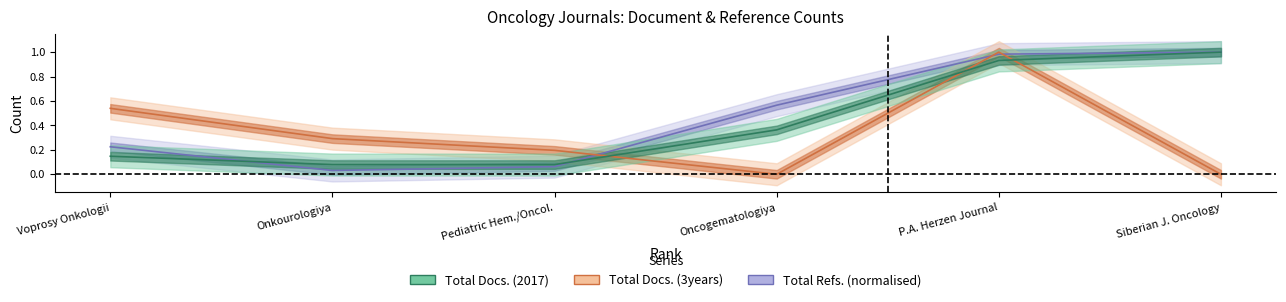

Which series ends up on top after the final intersection of Total Refs. and Total Docs. (3years)?

Total Refs.